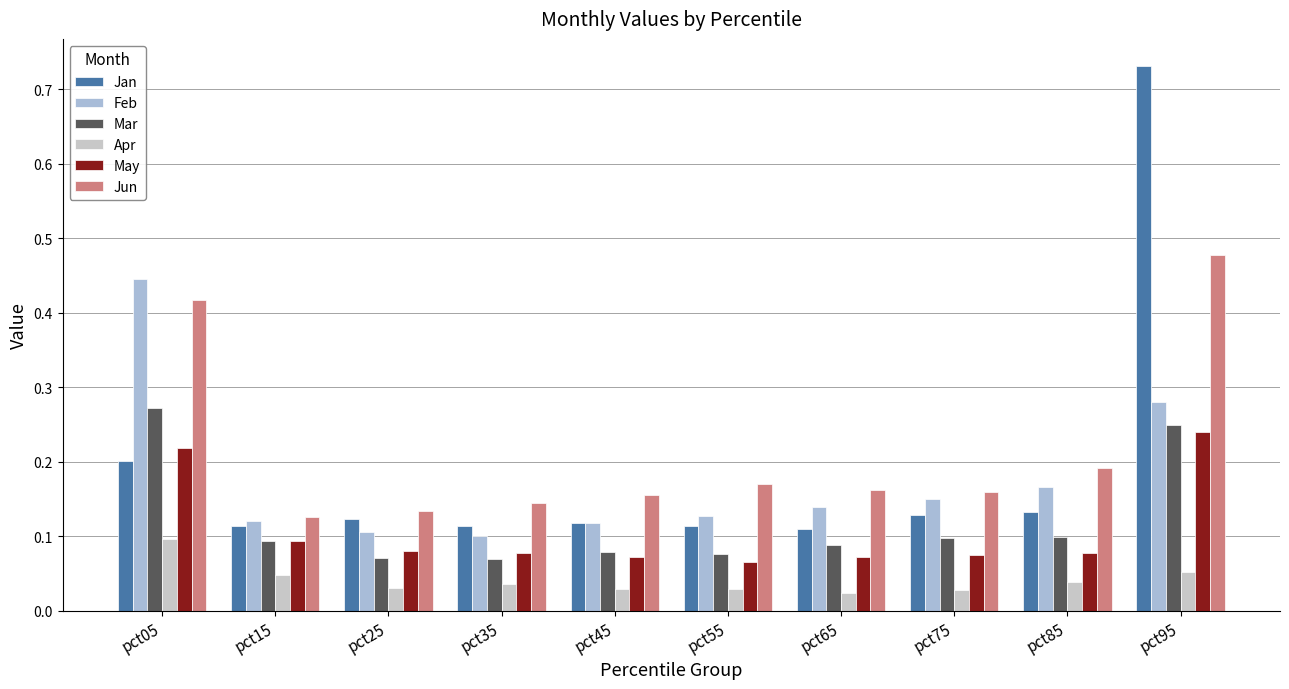

At which category is the sum across all series the highest?

pct95